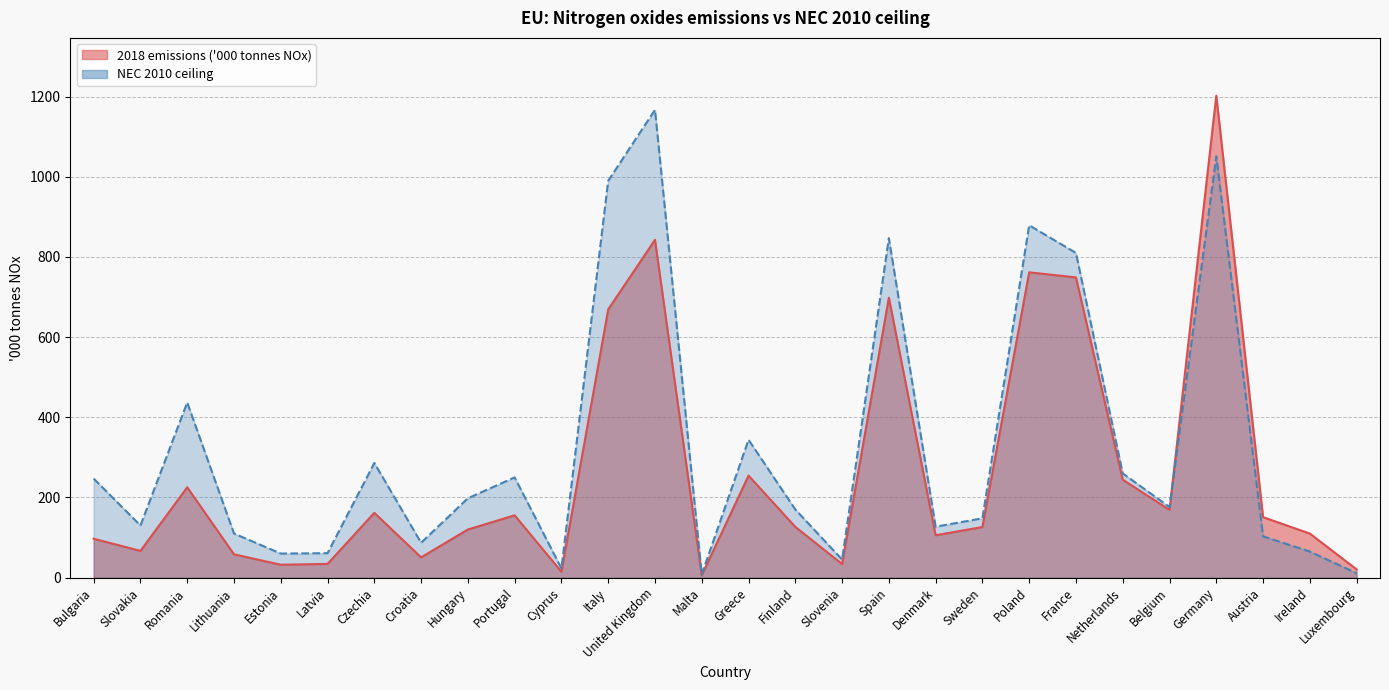

List the series in order of their peak value, highest first.

2018 emissions ('000 tonnes NOx), NEC 2010 ceiling